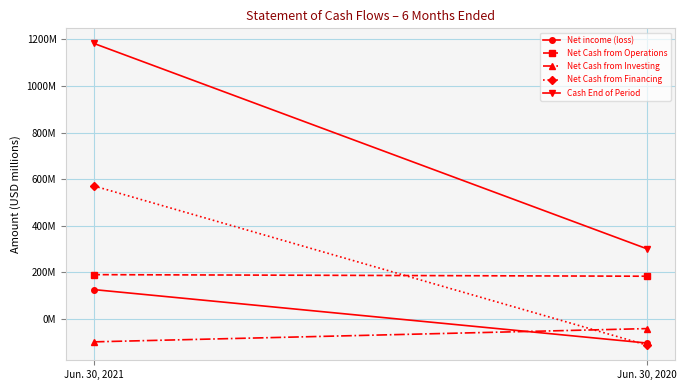

Which series has the largest total across all categories?

Cash End of Period